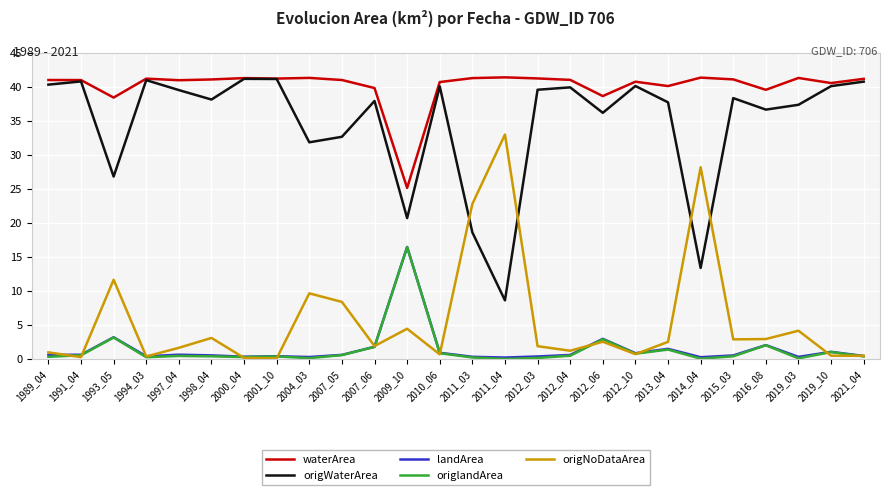

At which category does waterArea reach its first local valley?

1993_05